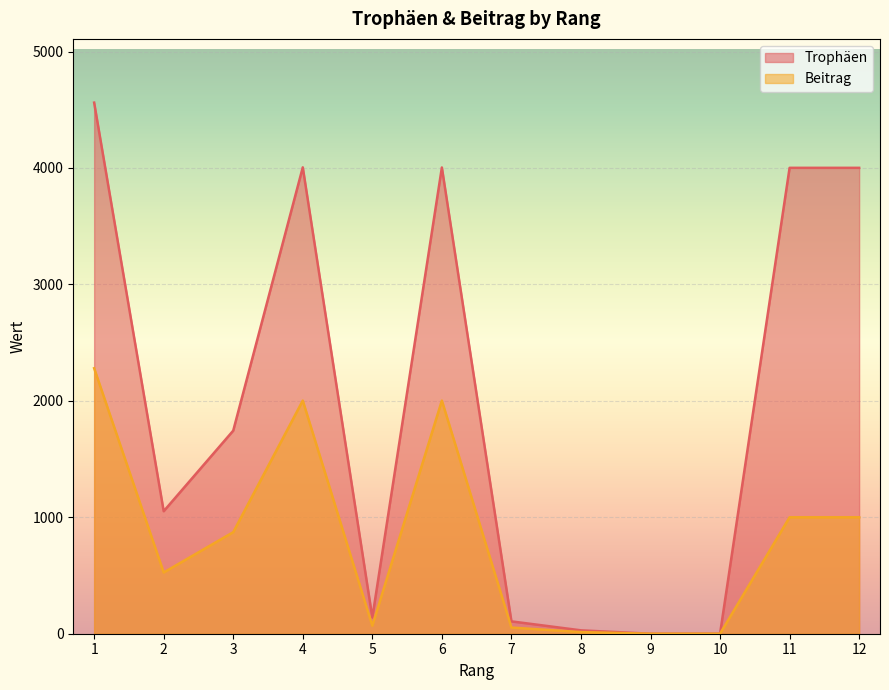

True or false: Beitrag and Trophäen intersect in this chart.

False